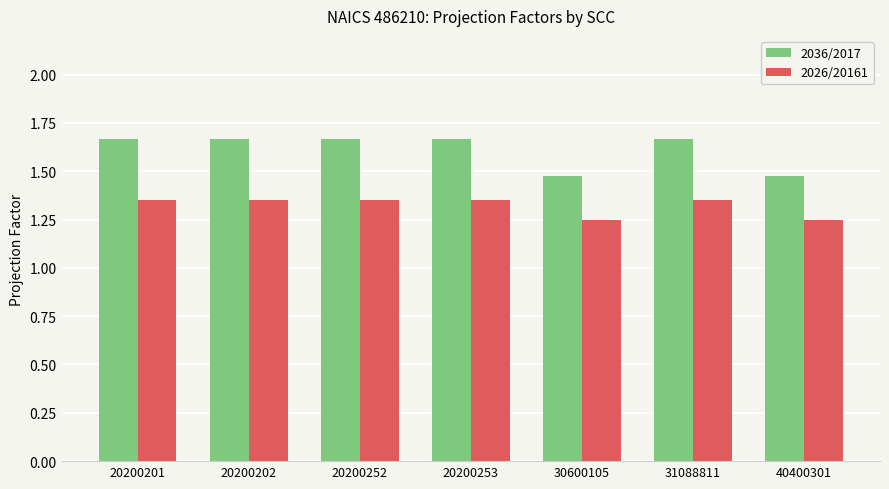

The value of 2026/20161 at 20200252 is 2.1. True or false?

False